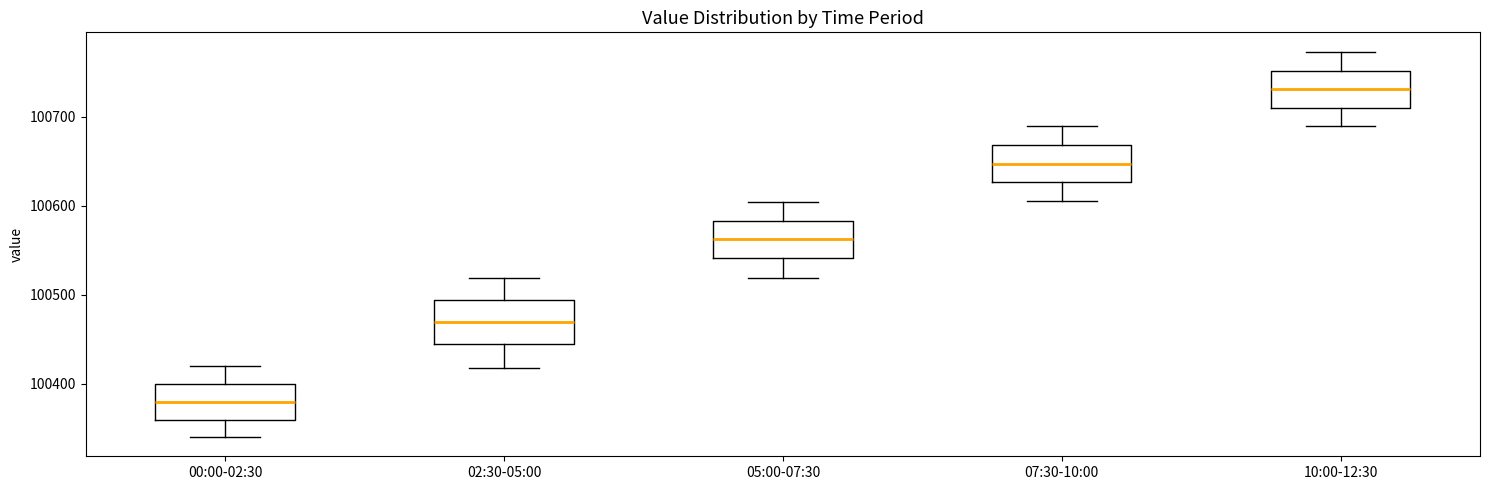

Which box has the highest median line?

10:00-12:30